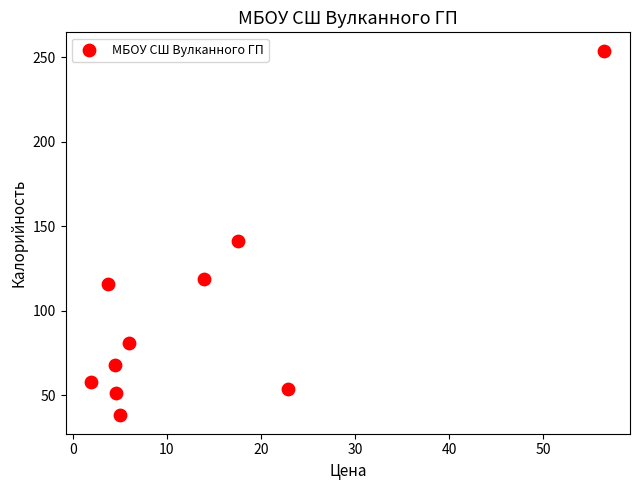

What Y value in the scatter plot is closest to 146?

141.0